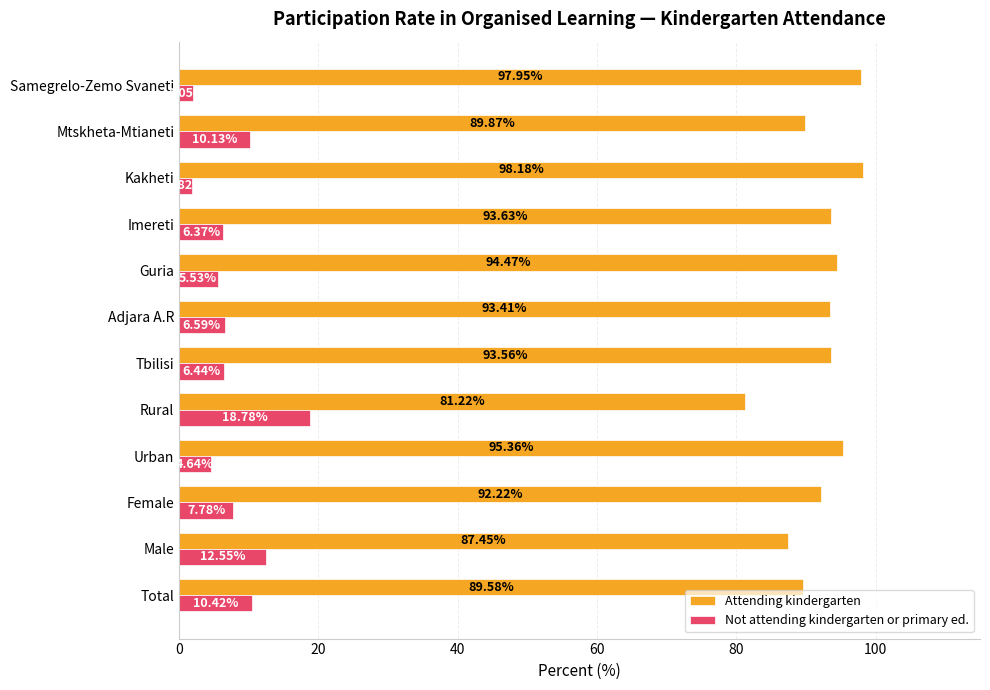

What is the sum of the Attending kindergarten values at Guria and Urban?

189.8